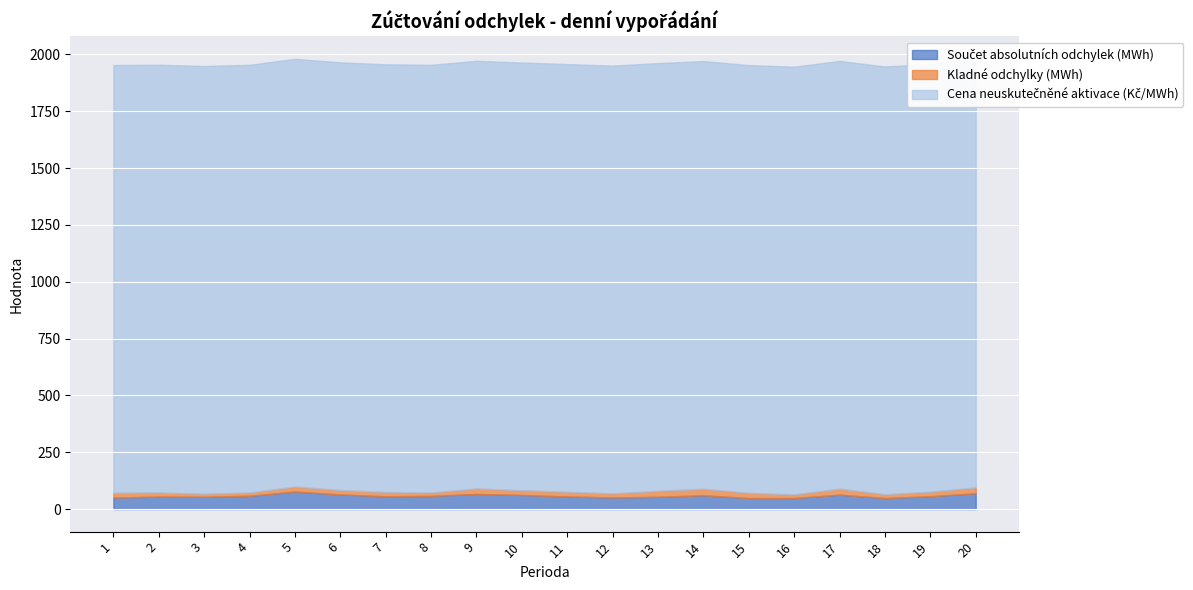

Which label corresponds to the smallest value in the chart?

3